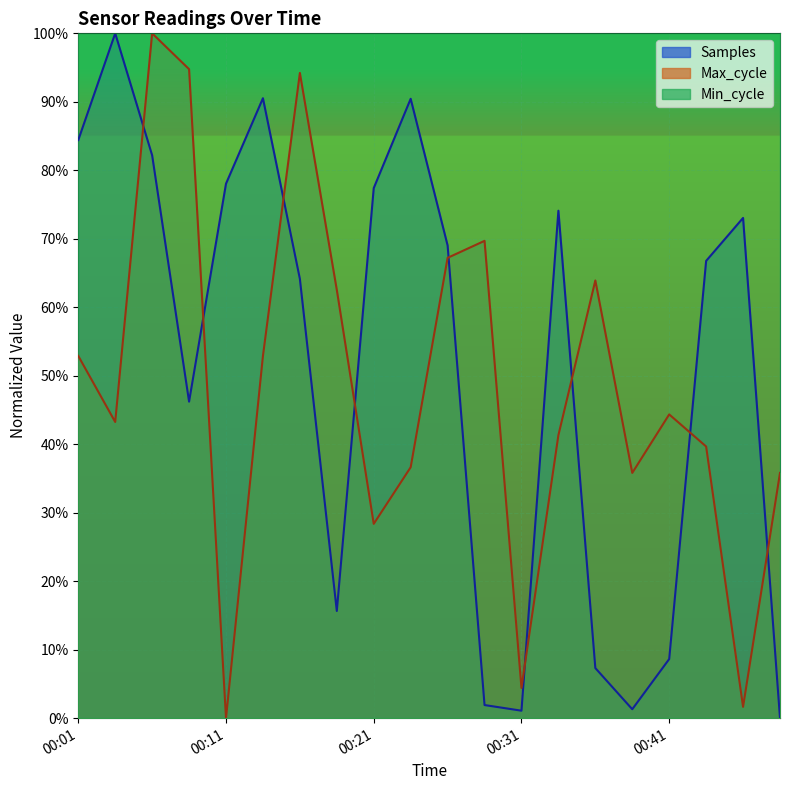

The Samples series shows 82.2 at 00:06. True or false?

True